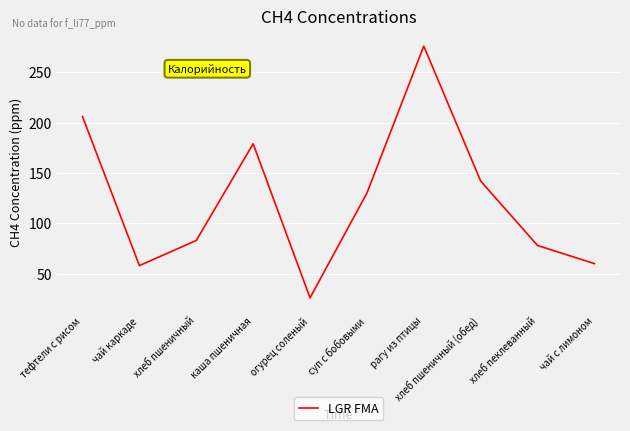

Which category has the lowest value across all series?

огурец соленый